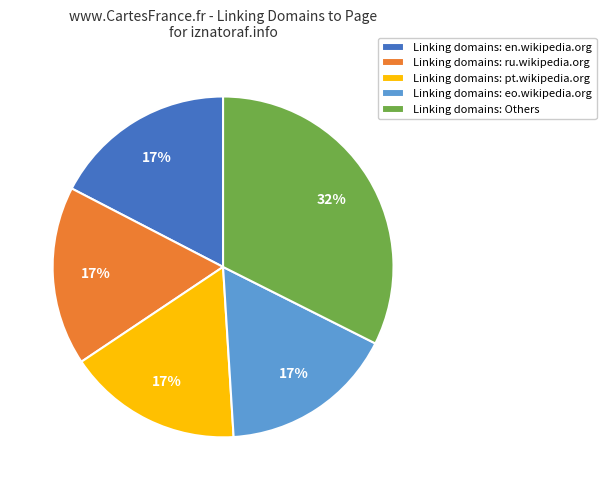

To the nearest percent, what is the average slice percentage?

20%